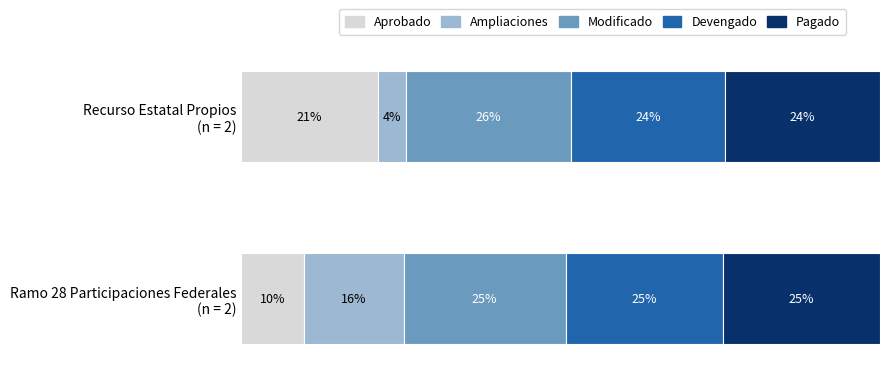

What are all the series names shown in the legend?

Aprobado, Ampliaciones, Modificado, Devengado, Pagado